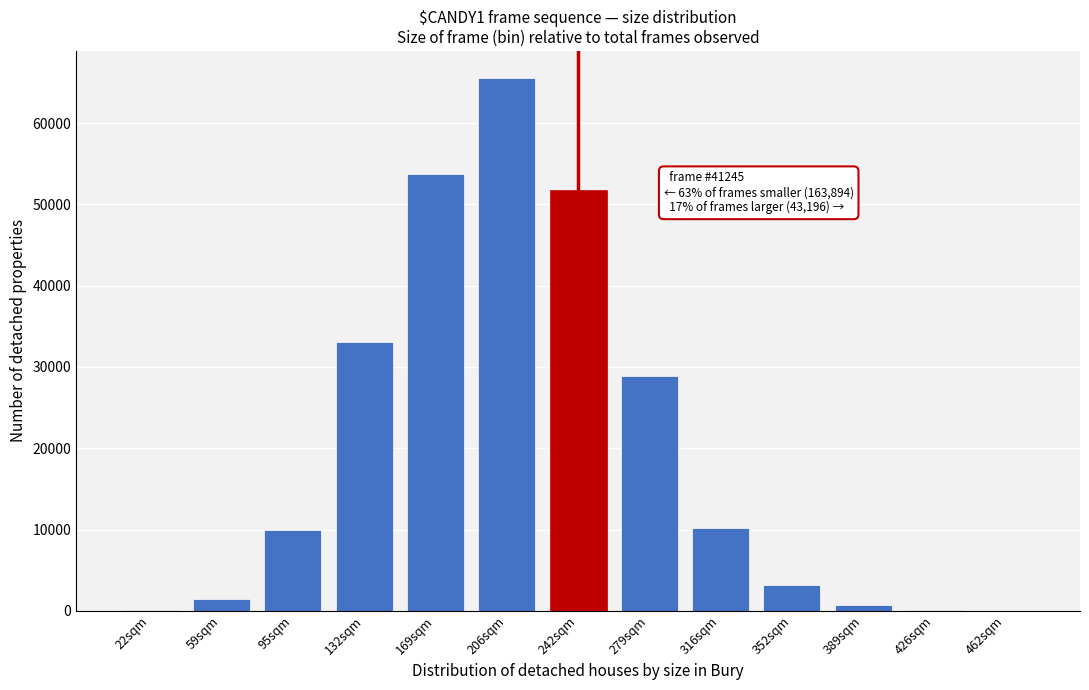

What is the maximum value shown in the chart?

65612